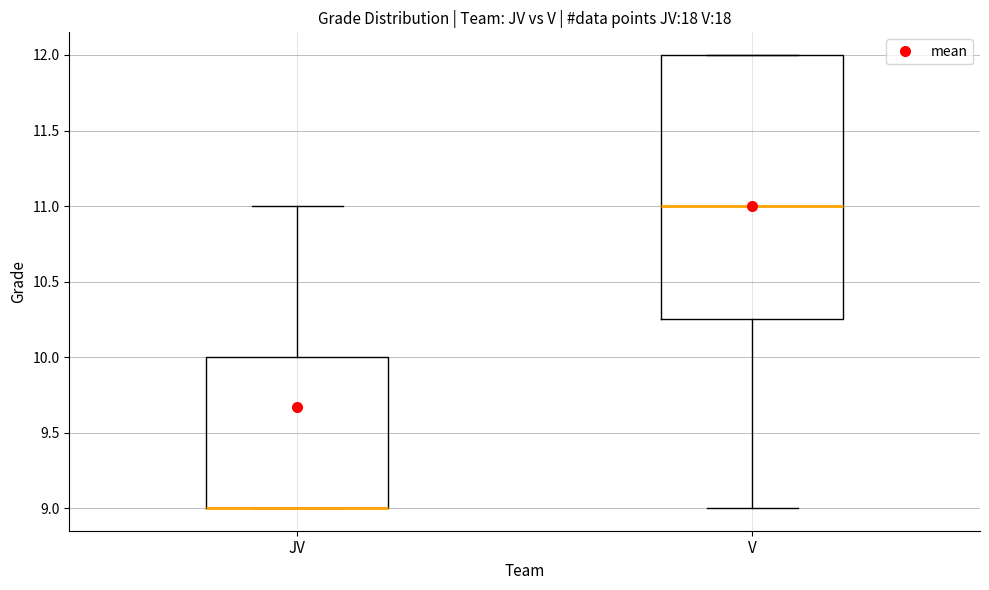

Reading left to right, read every box against the y-axis: the position of its median line, the range the box covers, and the ends of its whiskers. The values are not printed on the chart, so give them approximately, as read against the axis.

JV: median 9.00 (drawn on the box's lower edge), box 9.00 to 10.00, whiskers 9.00 to 11.00
V: median 11.00, box 10.25 to 12.00, whiskers 9.00 to 12.00